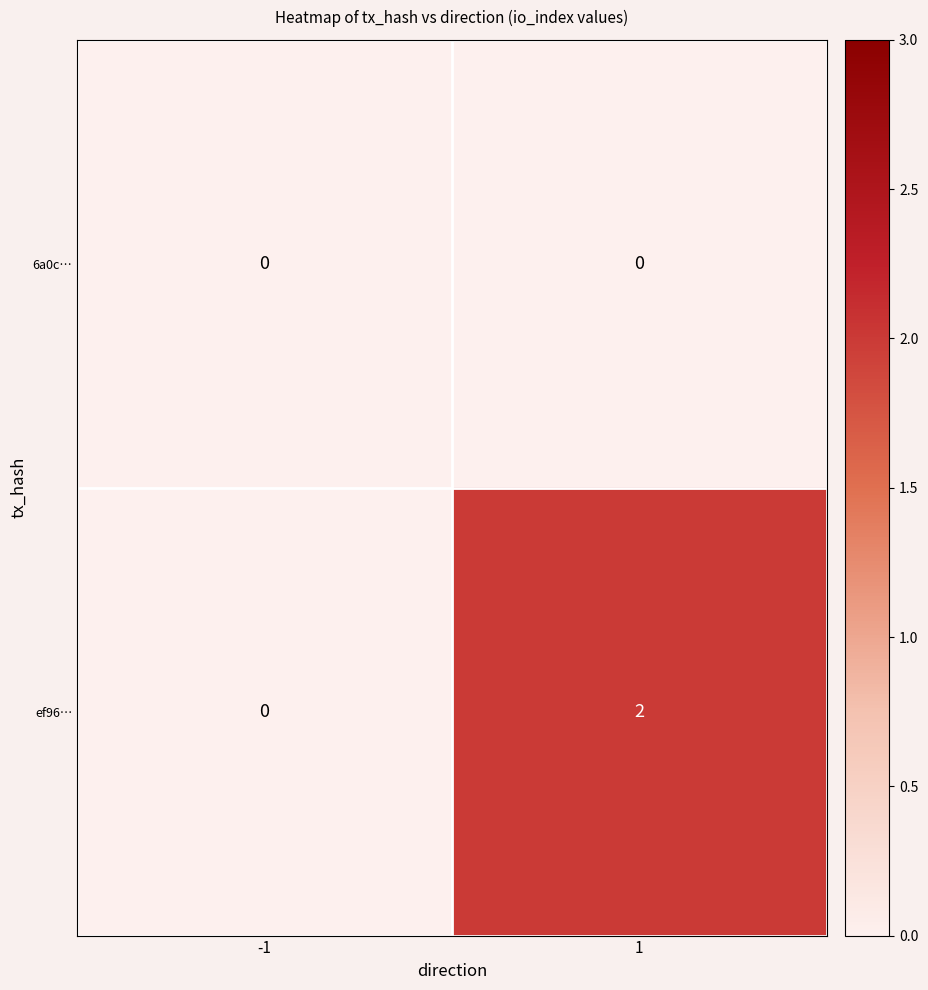

Reading left to right, list all the values displayed in this chart.

6a0c…: -1=0	1=0
ef96…: -1=0	1=2